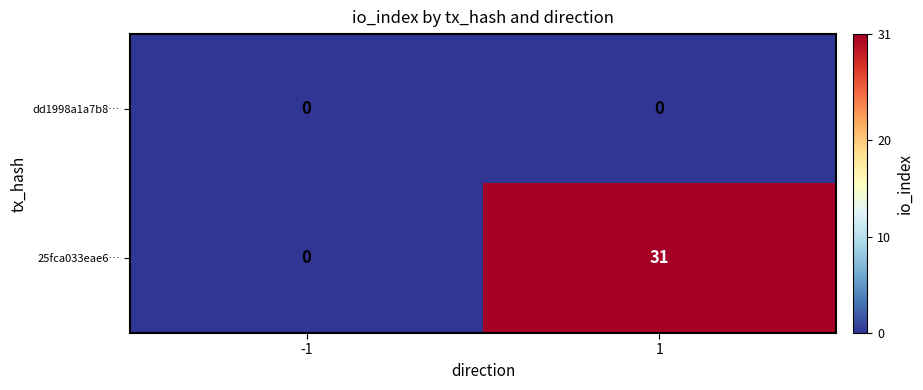

What is the sum of all 25fca033eae6… values?

31